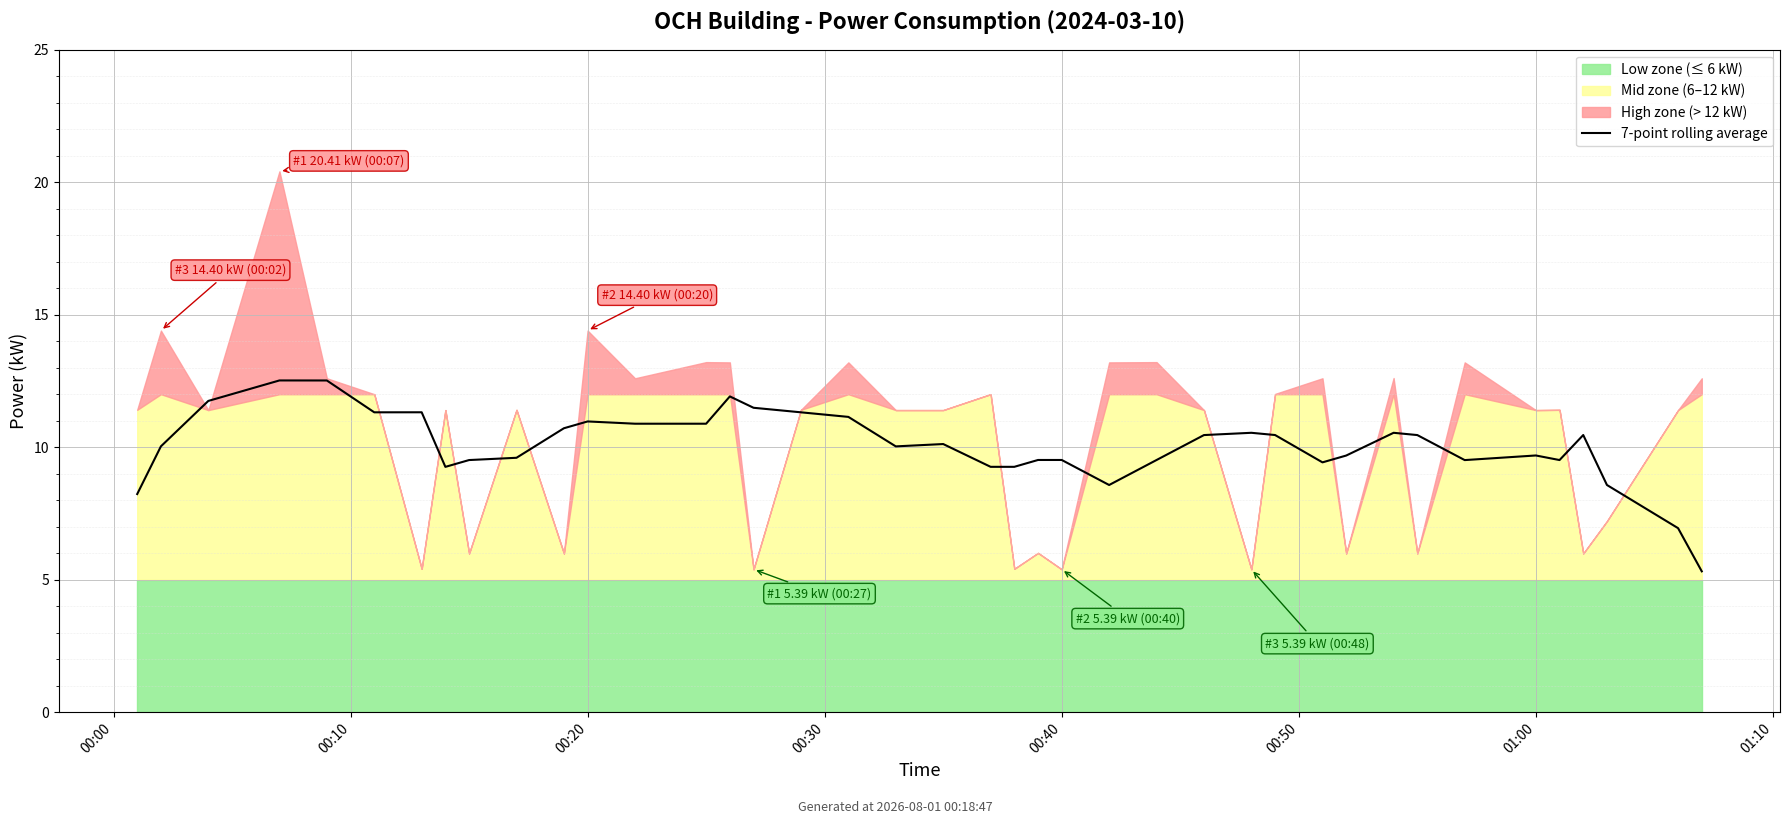

True or false: there are more than 0 points higher than both neighbors.

True